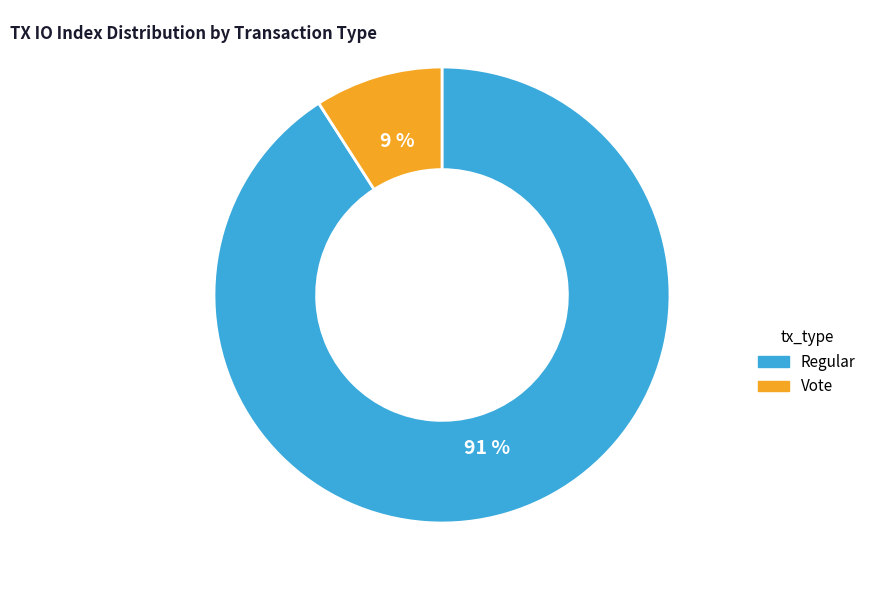

Count the number of slices in the pie.

2